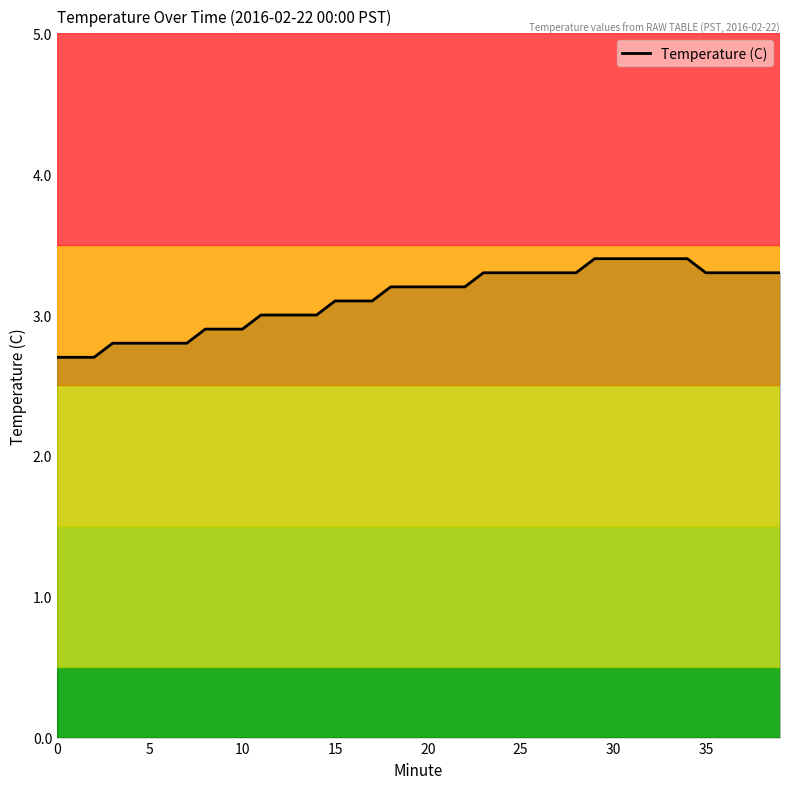

What is the maximum value shown in the chart?

3.4